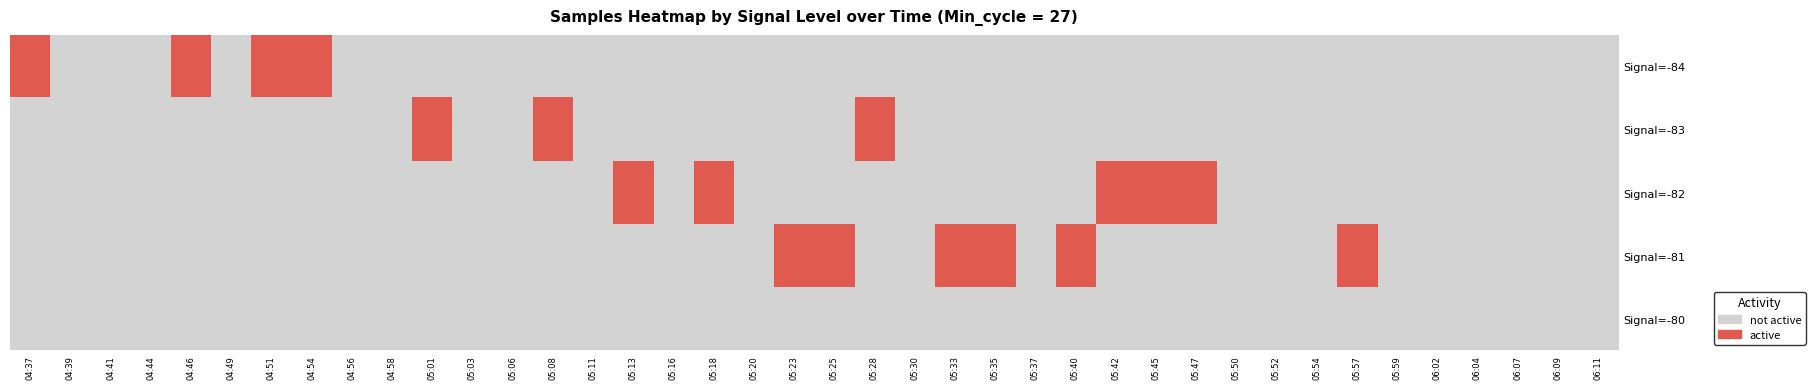

What is the maximum value shown in the chart?

-80